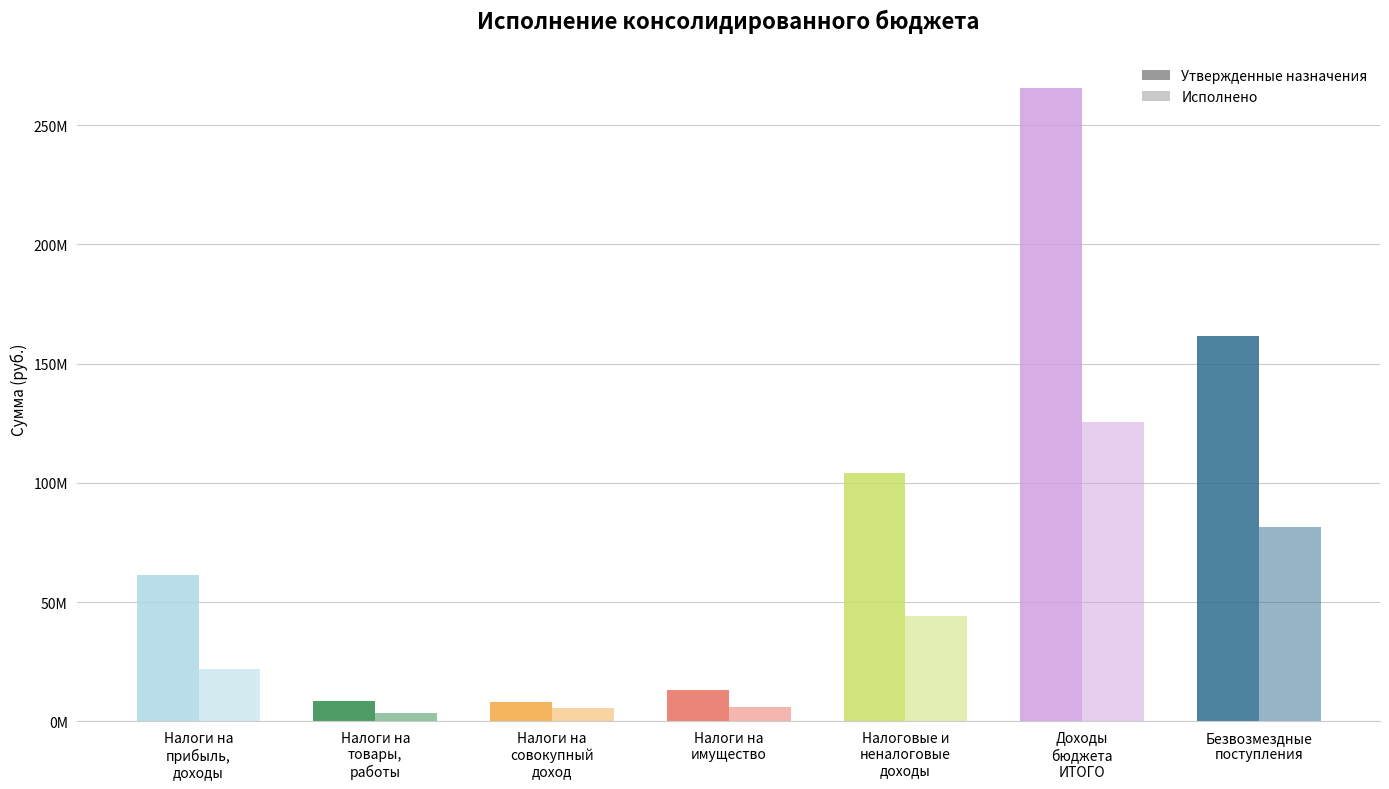

How many data points in Утвержденные назначения are above 61341000?

3